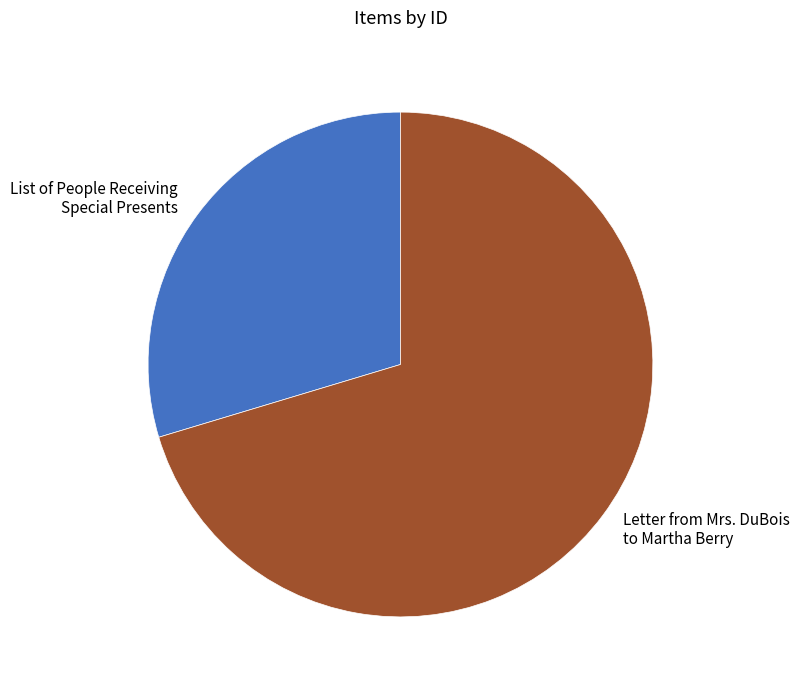

Which has a higher value, Letter from Mrs. DuBois to Martha Berry or List of People Receiving Special Presents?

Letter from Mrs. DuBois to Martha Berry